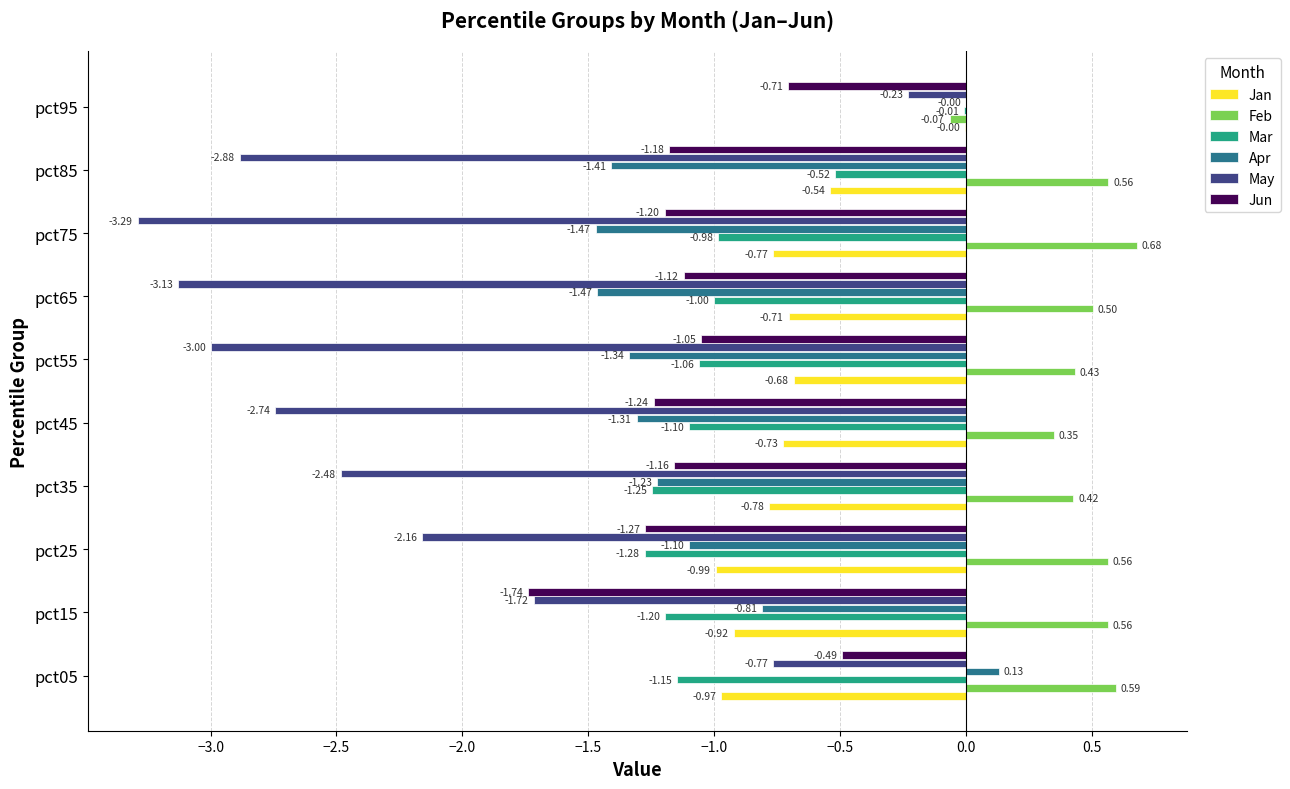

Which series changed the most between pct05 and pct25?

May